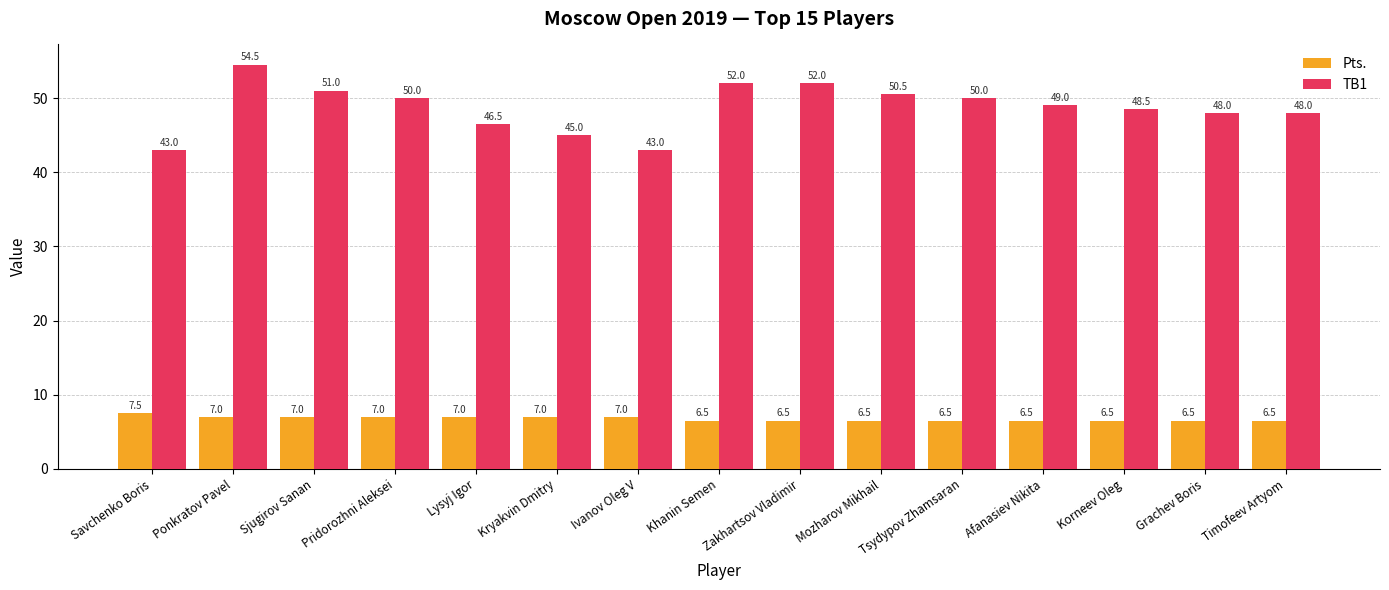

What is the average value of the Pts. series?

6.8